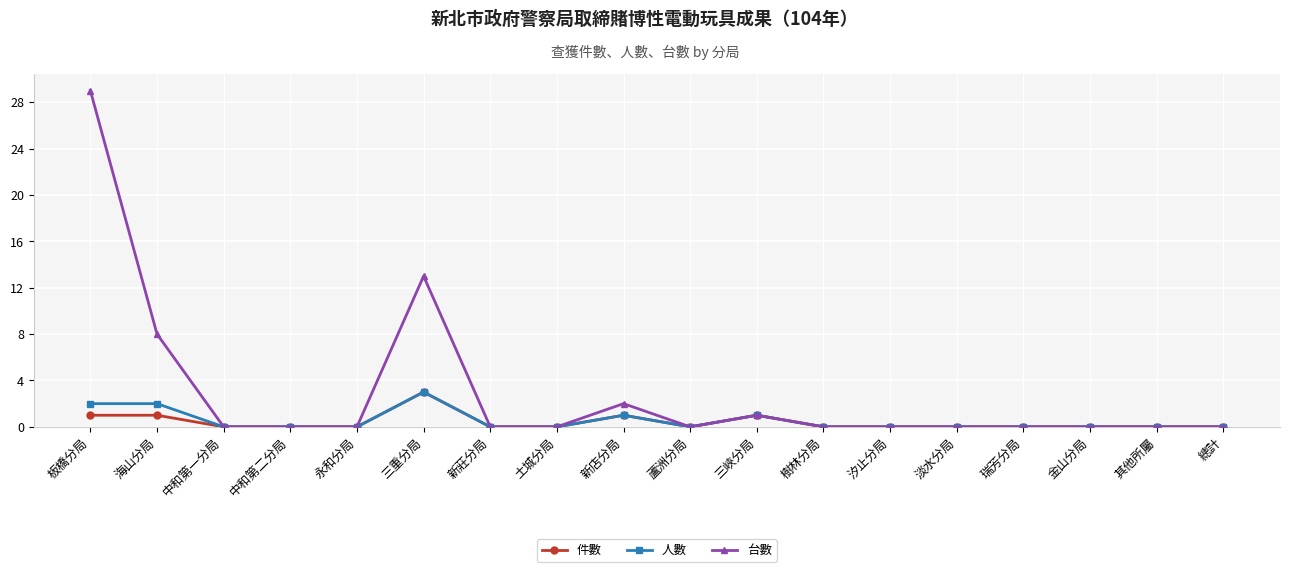

Which series changed the most between 永和分局 and 新店分局?

台數